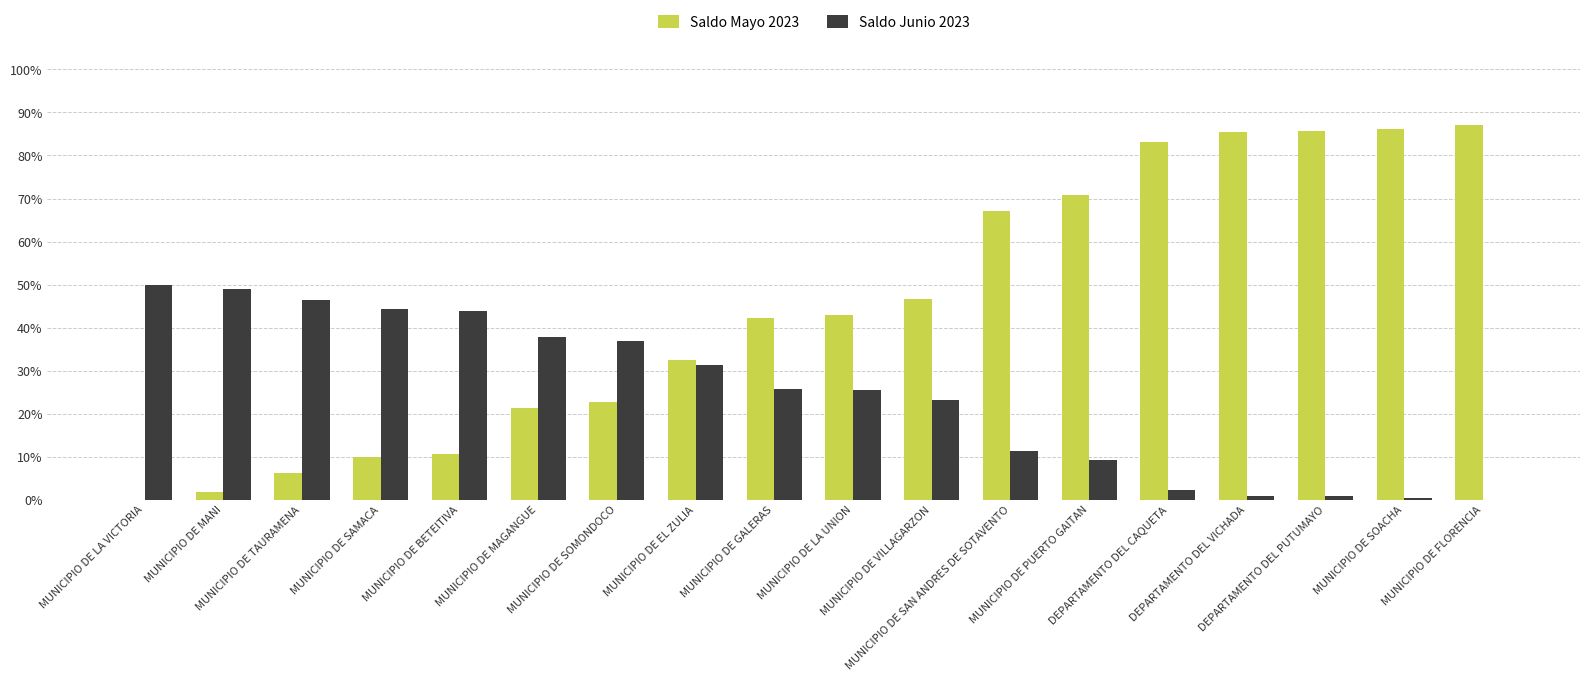

What is the sum of all Saldo Mayo 2023 values?

802.7